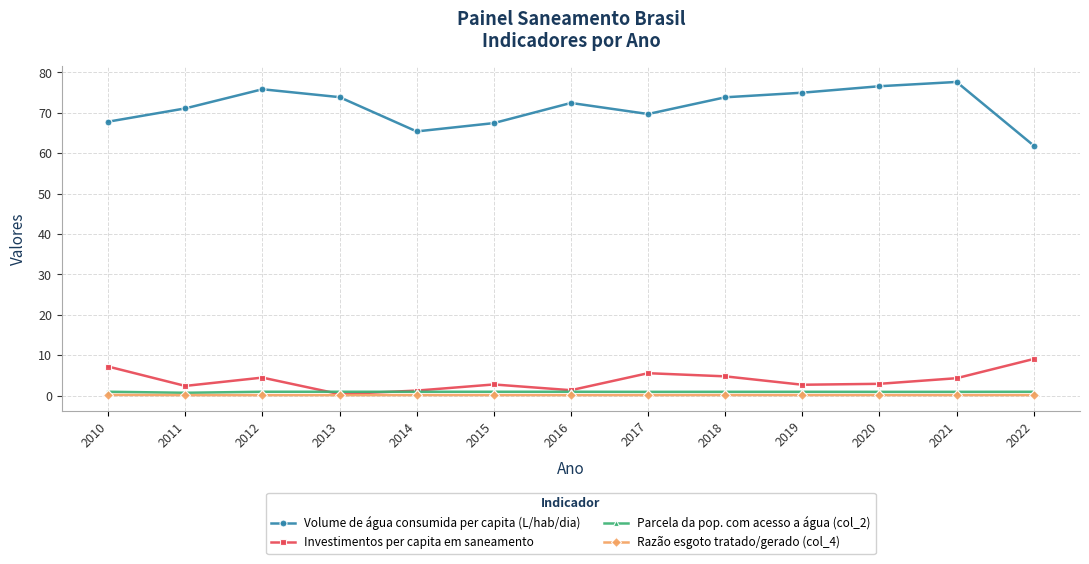

What is the minimum value for Volume de água consumida per capita (L/hab/dia)?

61.9